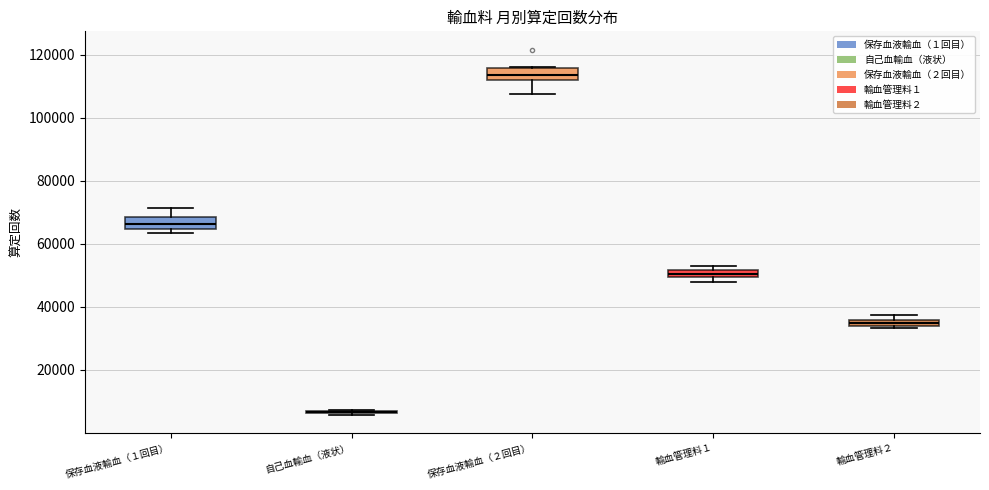

Where is the lower edge of the box for 保存血液輸血（１回目） on the y-axis? The values are not printed on the chart, so give them approximately, as read against the axis.

64000